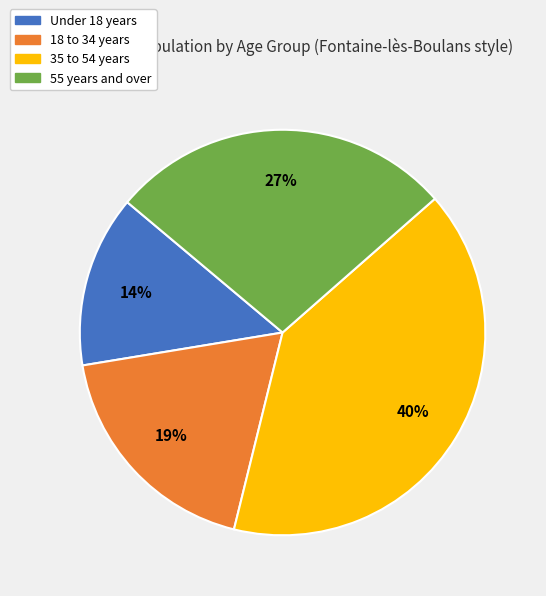

Is there any slice that represents more than half of the pie?

No